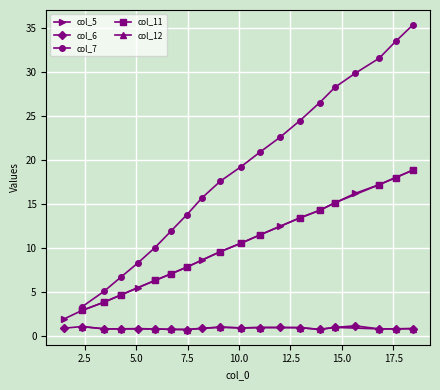

True or false: col_5 and col_6 cross at least once.

False